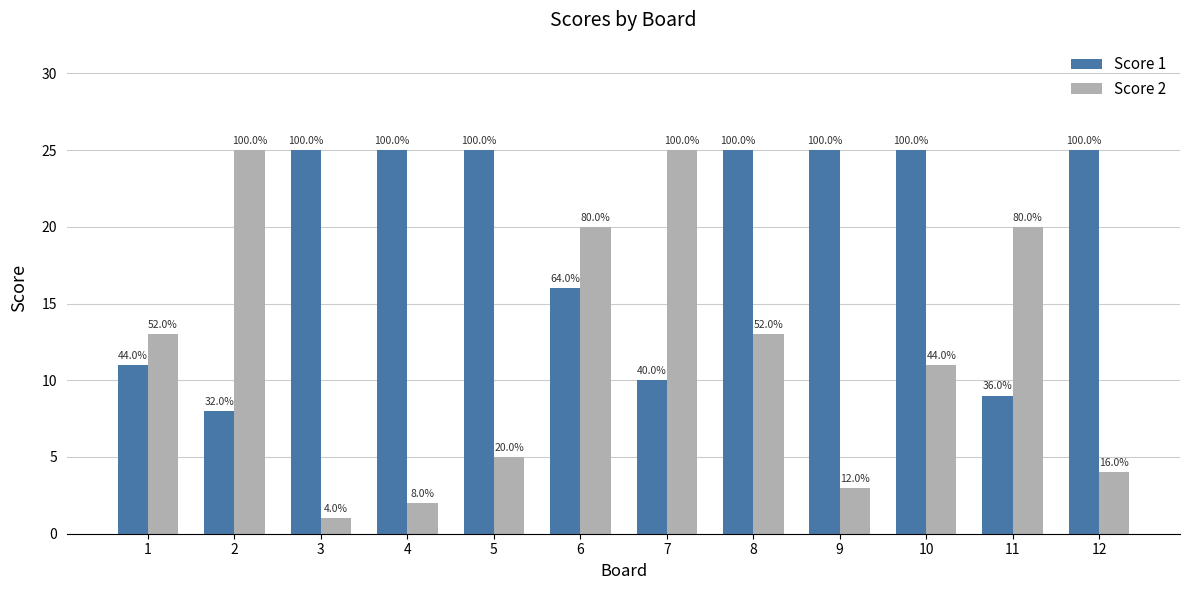

What are all the series names shown in the legend?

Score 1, Score 2